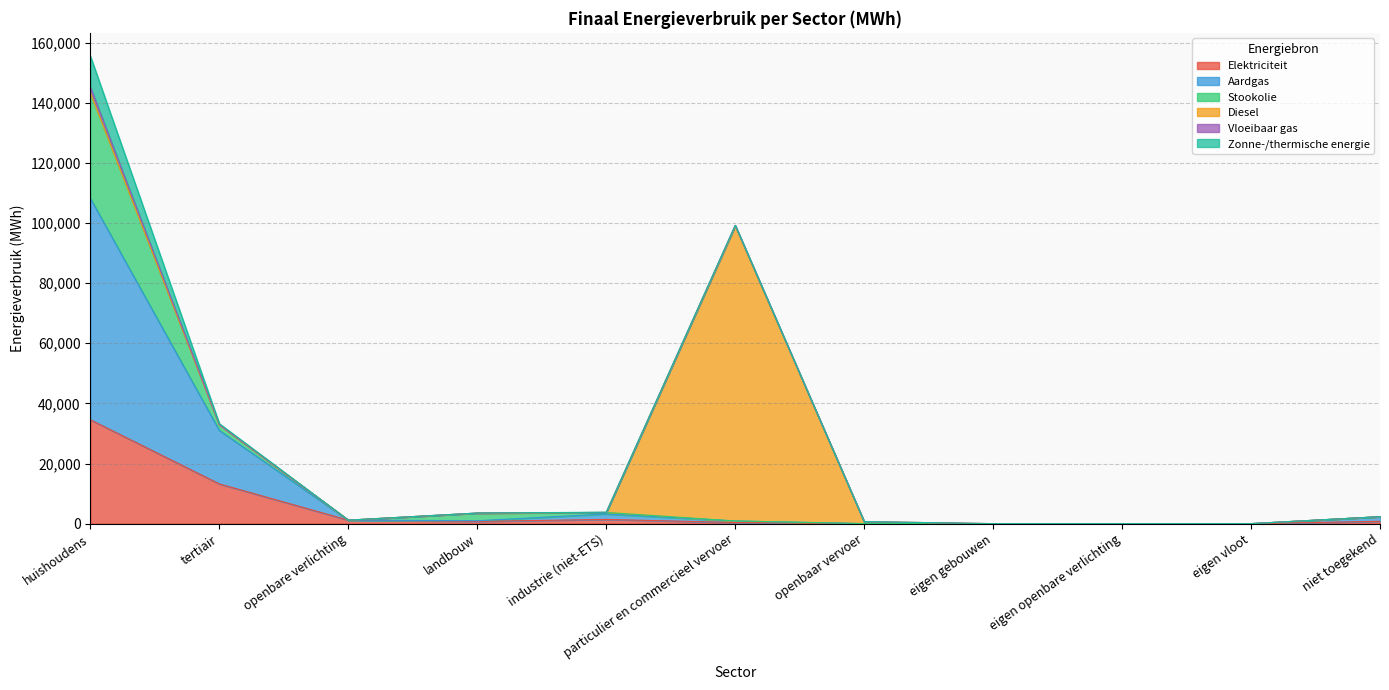

What are all the series names shown in the legend?

Elektriciteit, Aardgas, Stookolie, Diesel, Vloeibaar gas, Zonne-/thermische energie